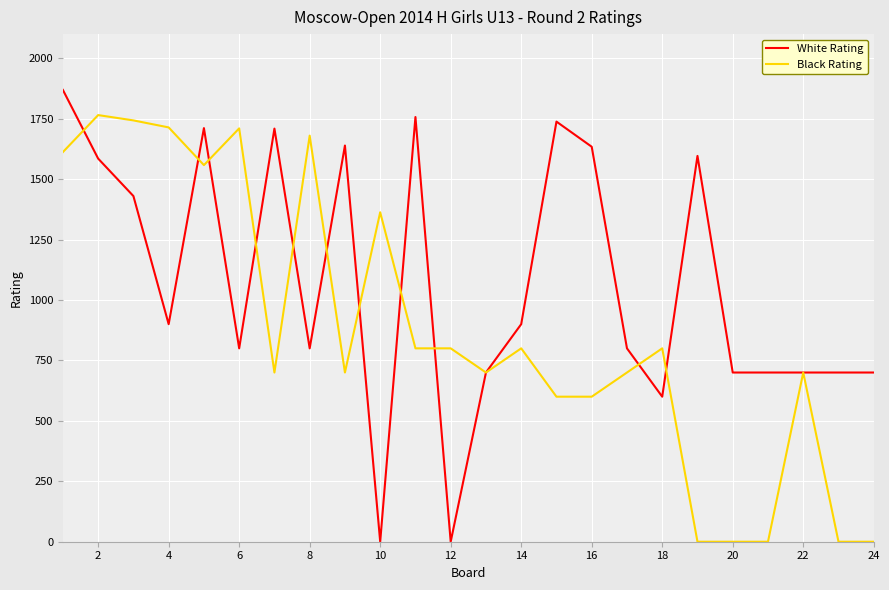

List the series in order of their peak value, lowest first.

Black Rating, White Rating